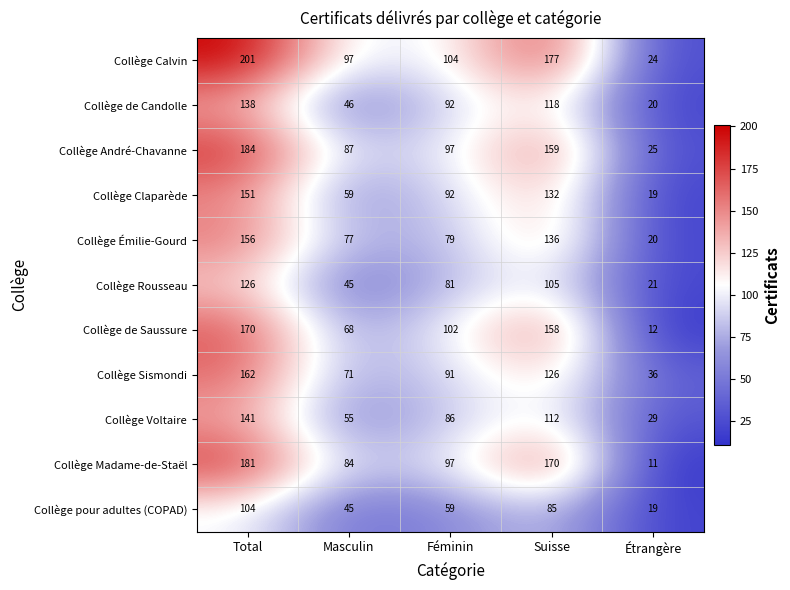

Rank the series by their maximum value, from lowest to highest.

Collège pour adultes (COPAD), Collège Rousseau, Collège de Candolle, Collège Voltaire, Collège Claparède, Collège Émilie-Gourd, Collège Sismondi, Collège de Saussure, Collège Madame-de-Staël, Collège André-Chavanne, Collège Calvin